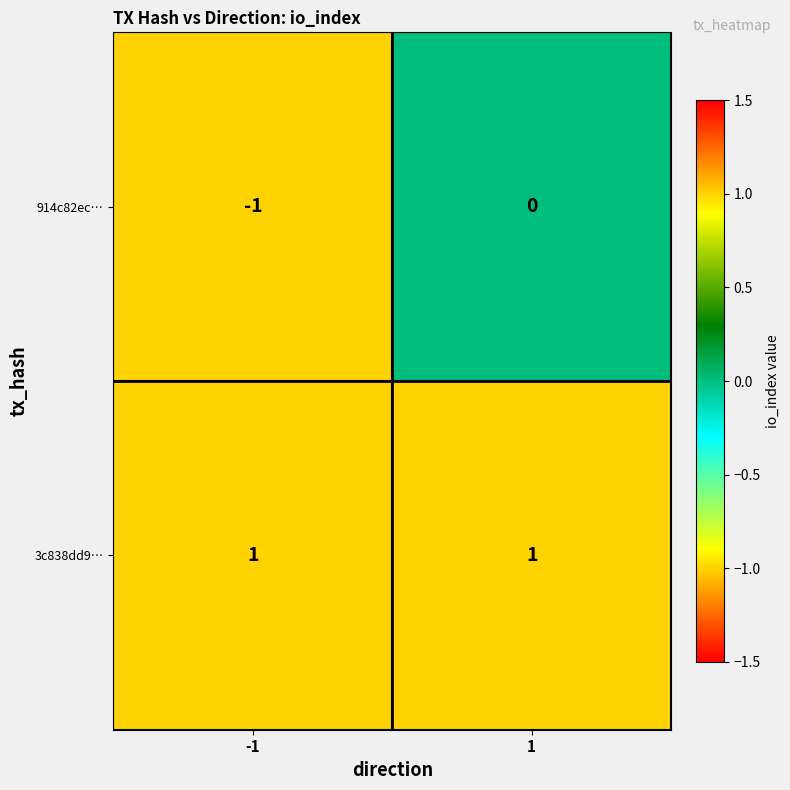

The value of 914c82ec… at -1 is -1. True or false?

True